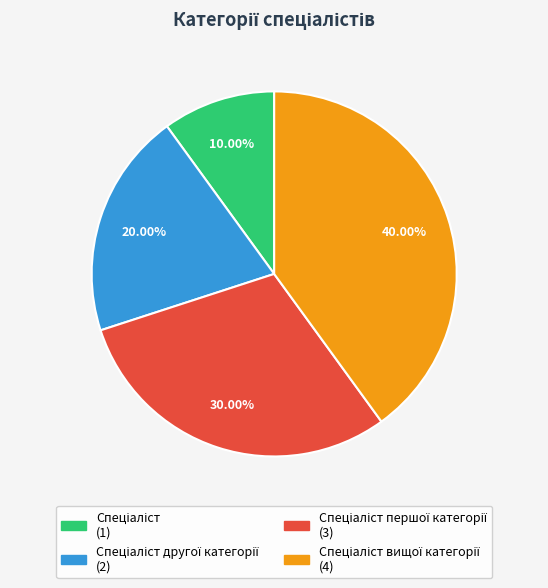

Is there any slice that represents more than half of the pie?

No